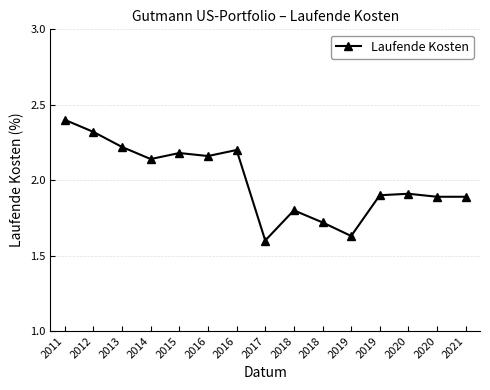

At which category does the data reach its first local peak?

2015